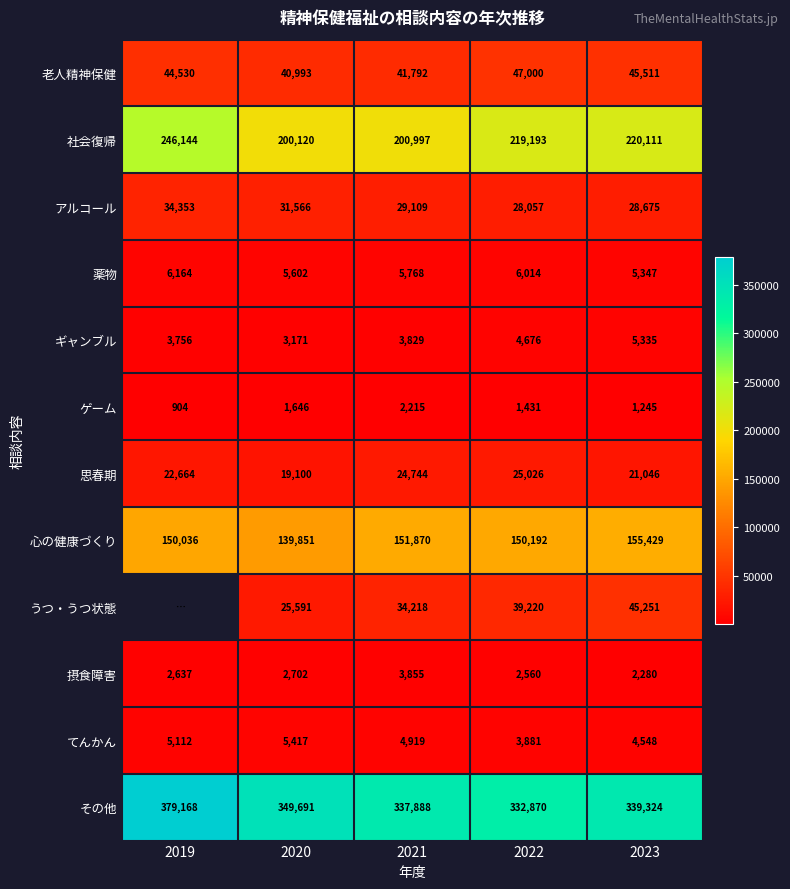

Is it true that 摂食障害 equals 3951.3 at 2023?

False